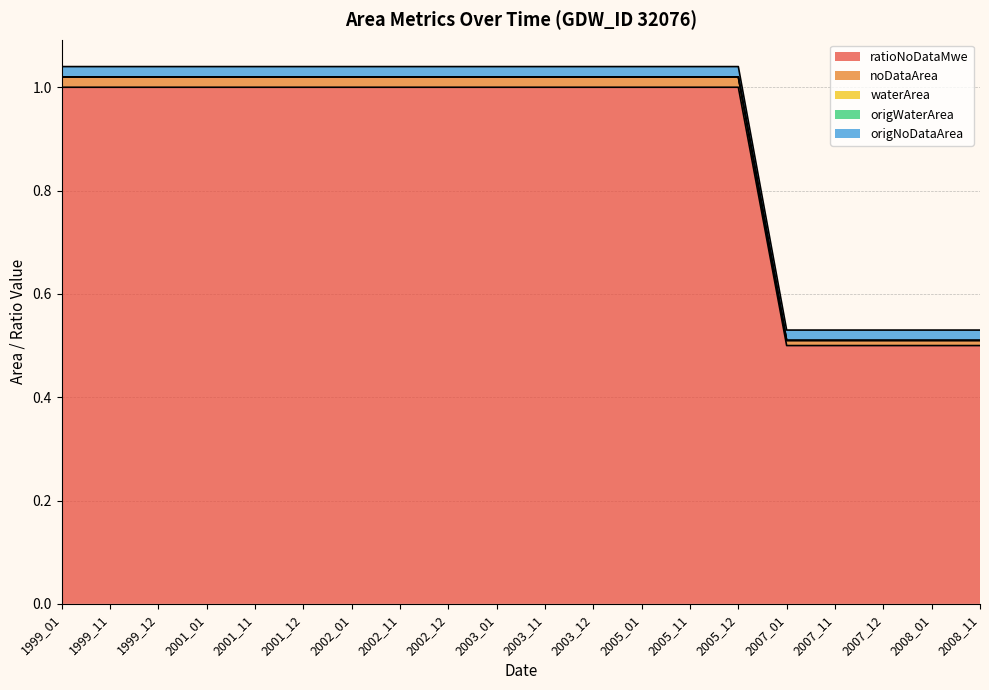

At which label is noDataArea closest to 0?

2007_01